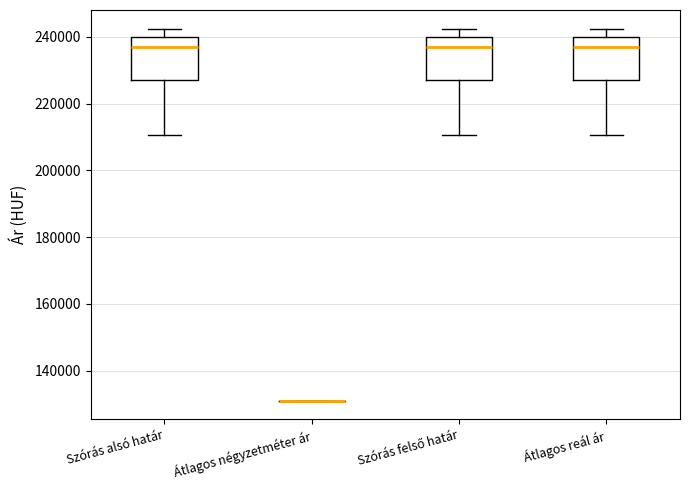

Where does the median line of the box for Szórás felső határ sit on the y-axis? The values are not printed on the chart, so give them approximately, as read against the axis.

236000